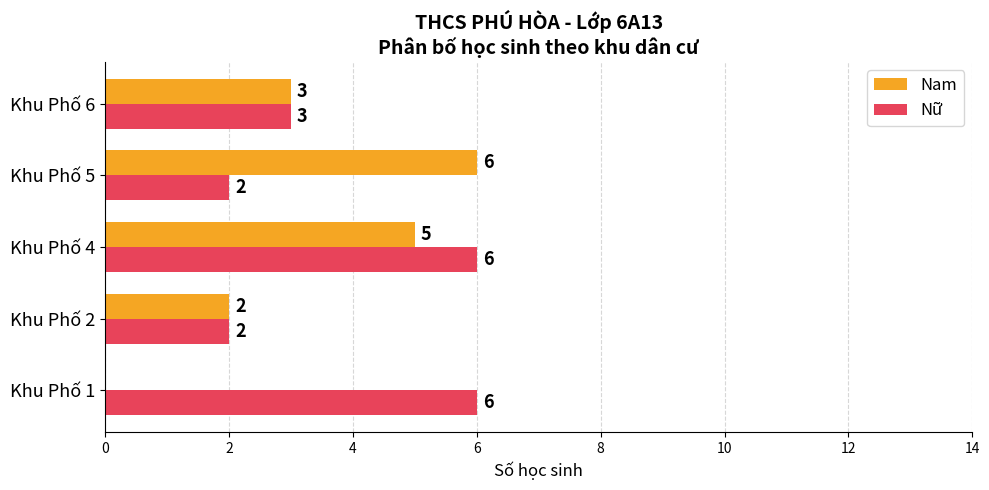

Which series changed the most between Khu Phố 2 and Khu Phố 5?

Nam